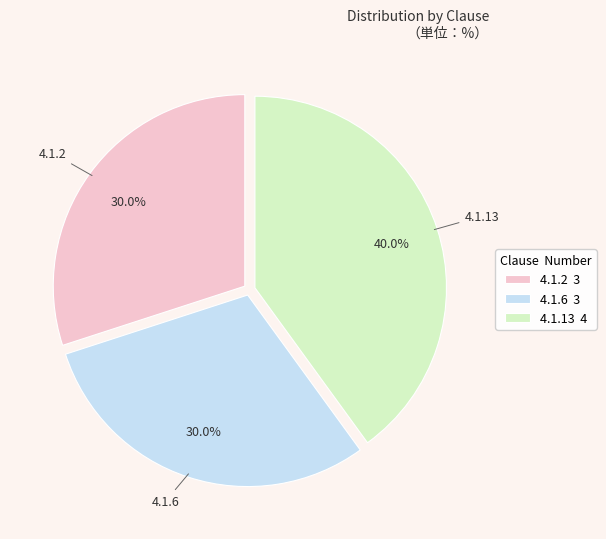

What percentage do 4.1.6 3 and 4.1.2 3 together represent?

60.0%